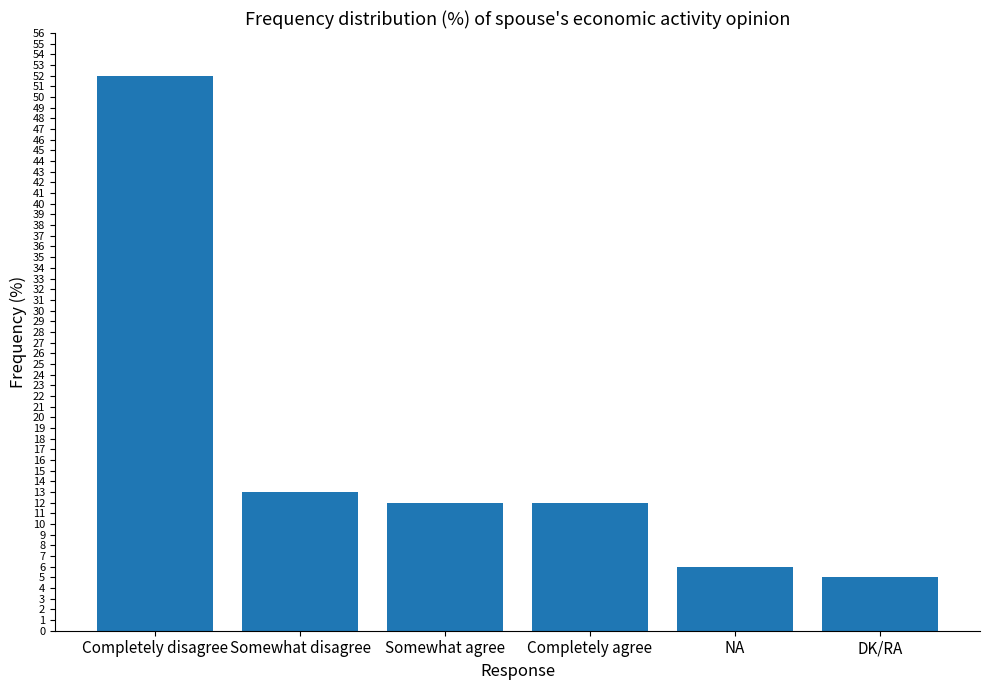

What is the ratio of the value at Completely agree to the value at Somewhat disagree?

0.9